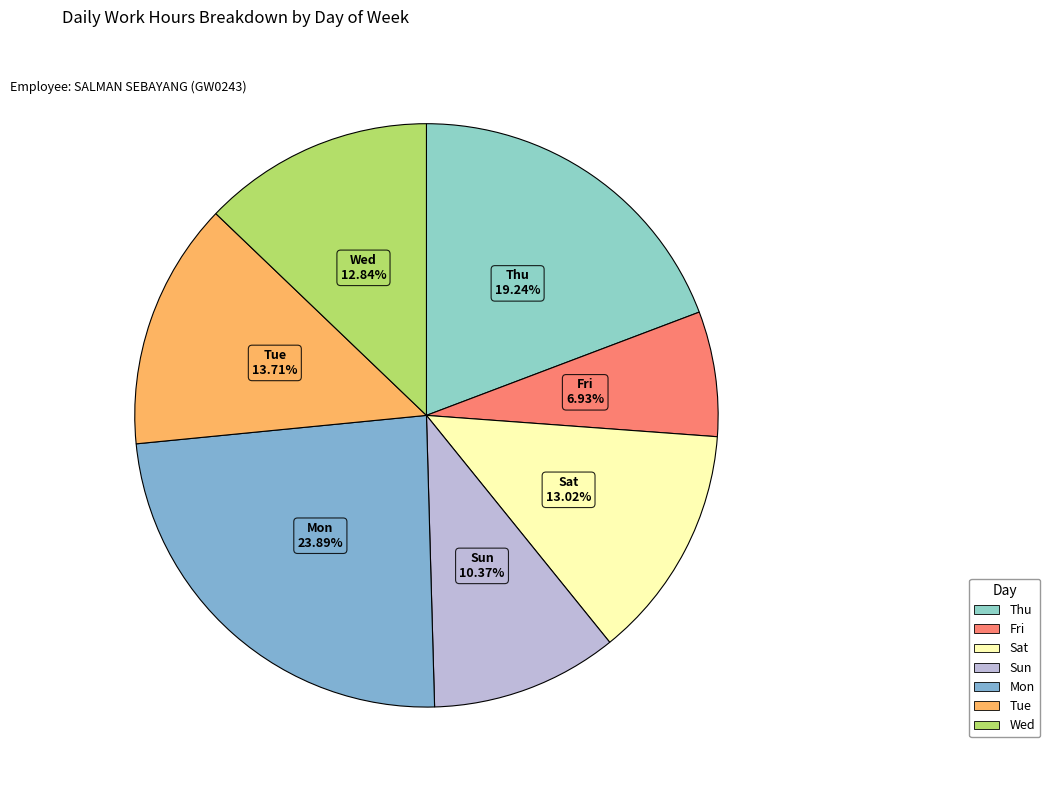

To the nearest percent, what percentage of the pie is Tue?

14%